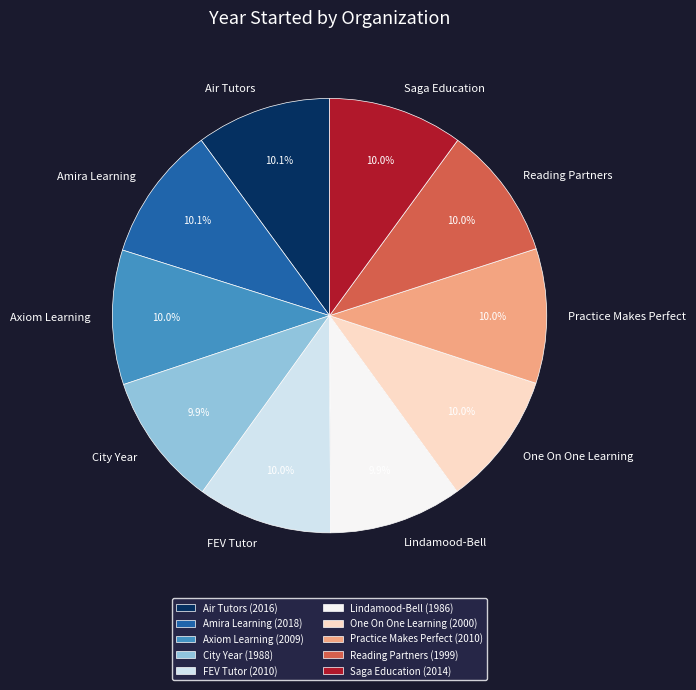

Is it true that Reading Partners is 17% of the pie?

False